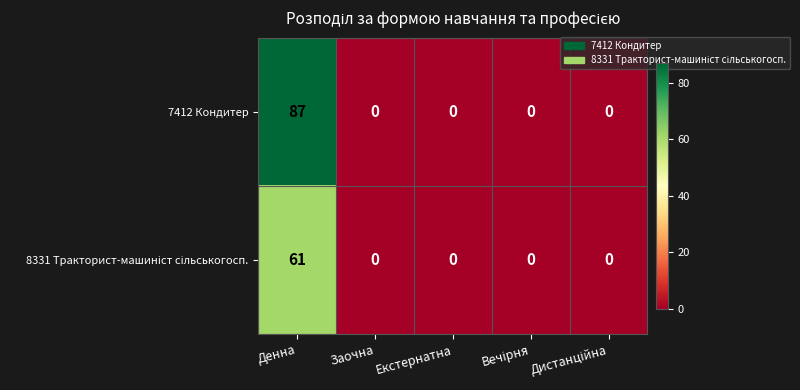

The 7412 Кондитер series shows 139 at Денна. True or false?

False